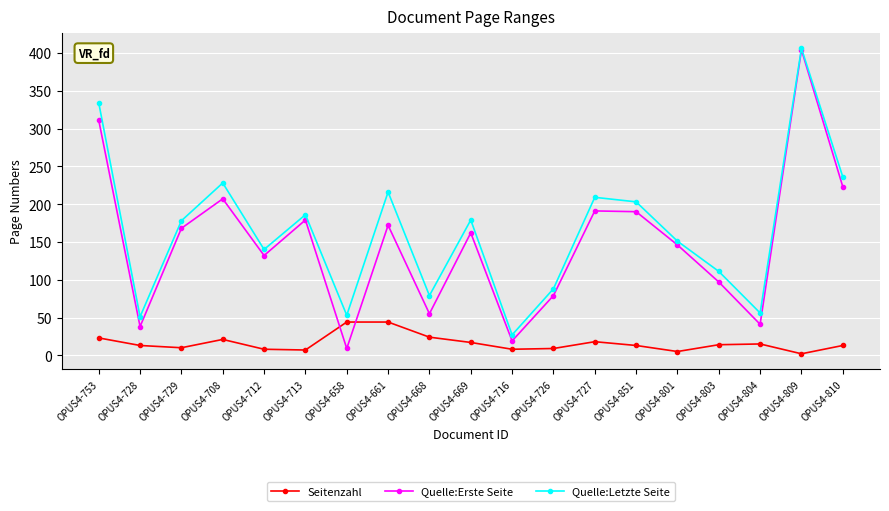

Count the number of categories in the chart.

19